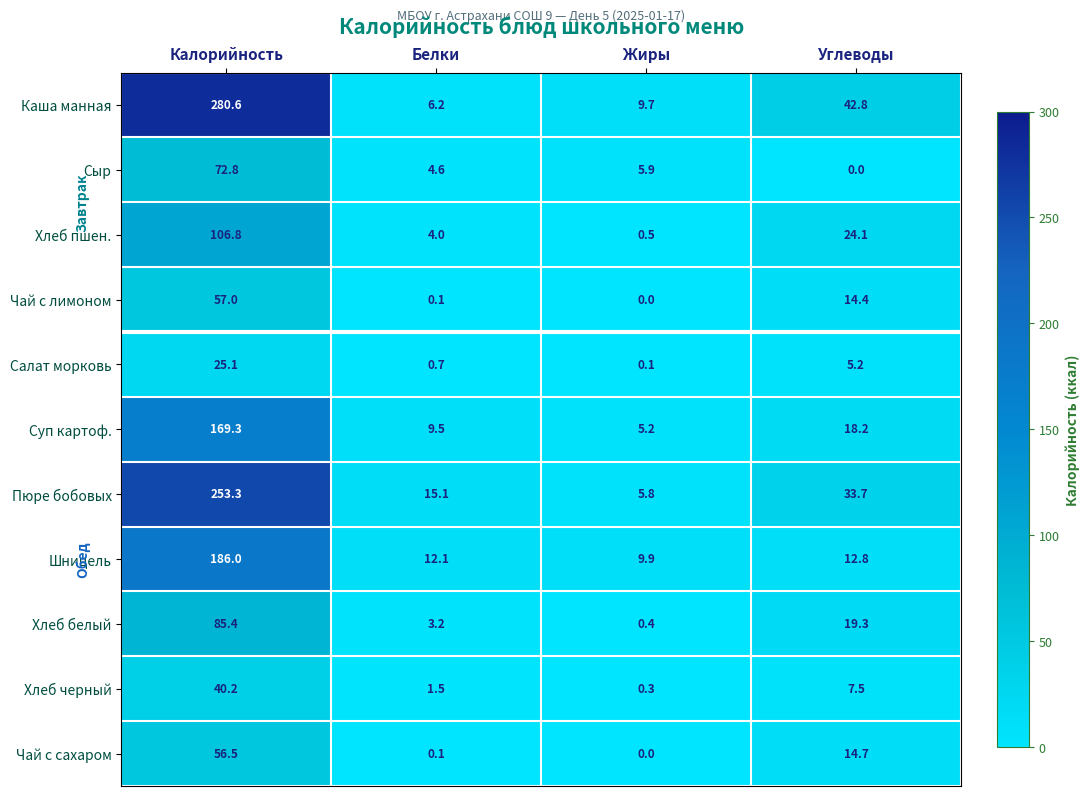

Which series has the largest total across all categories?

Каша манная